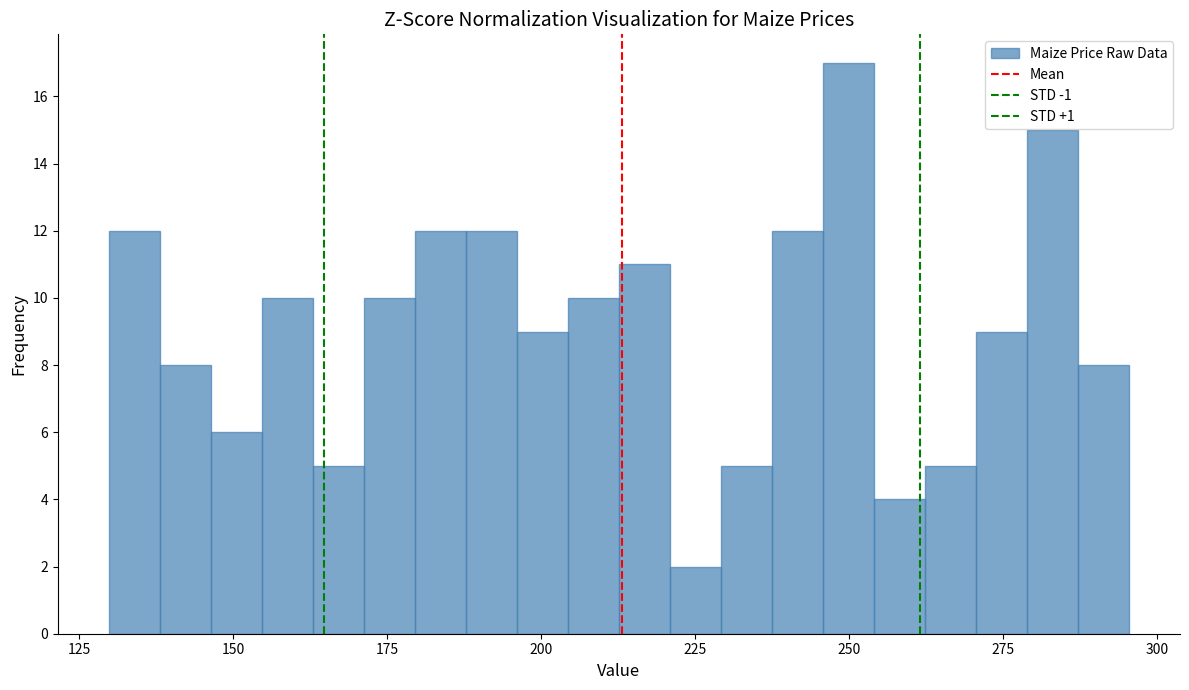

Read against the x-axis, roughly where is the centre of the tallest bar?

250